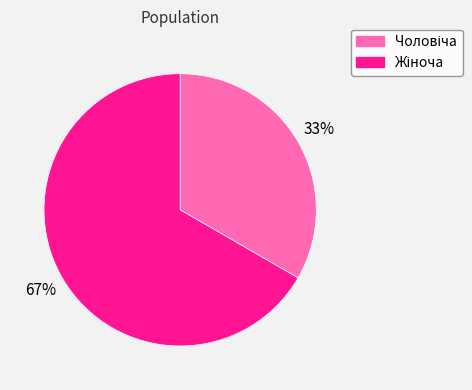

Count the number of slices in the pie.

2